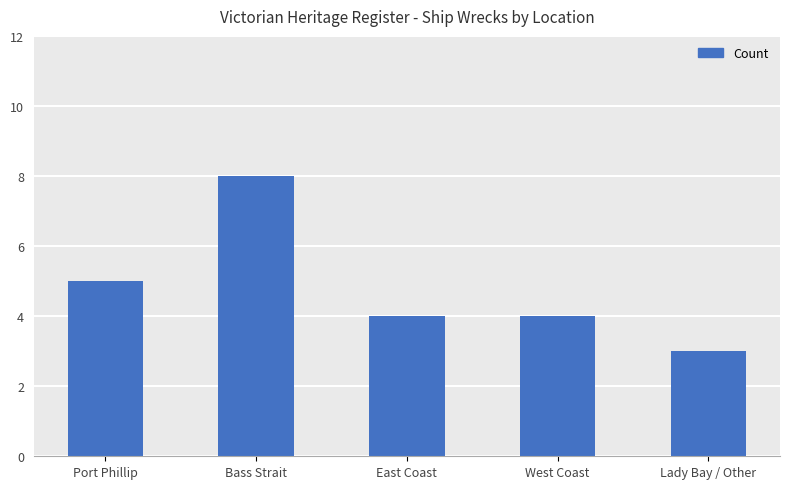

What is the greatest value displayed?

8